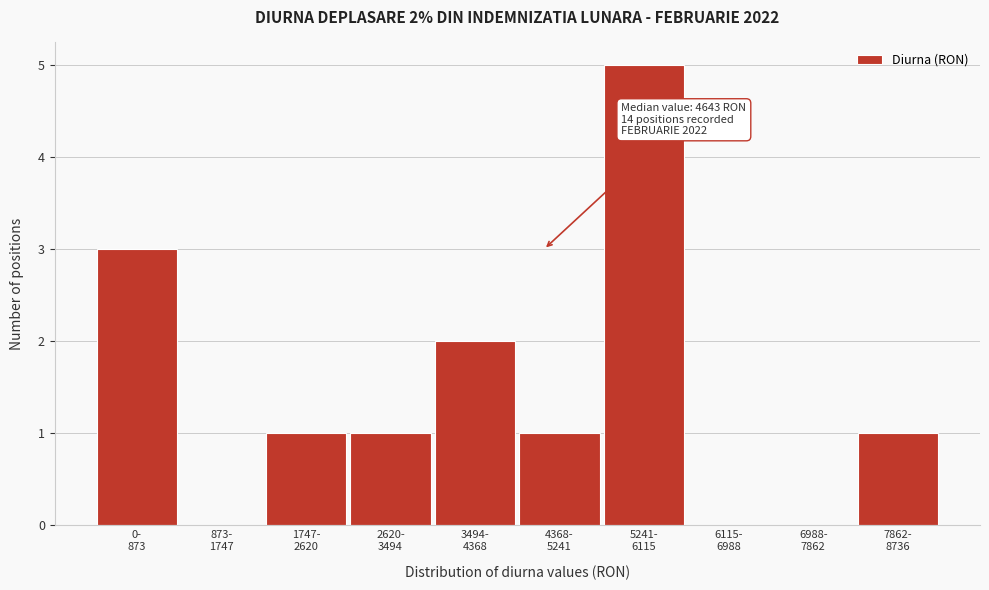

What is the greatest value displayed?

5